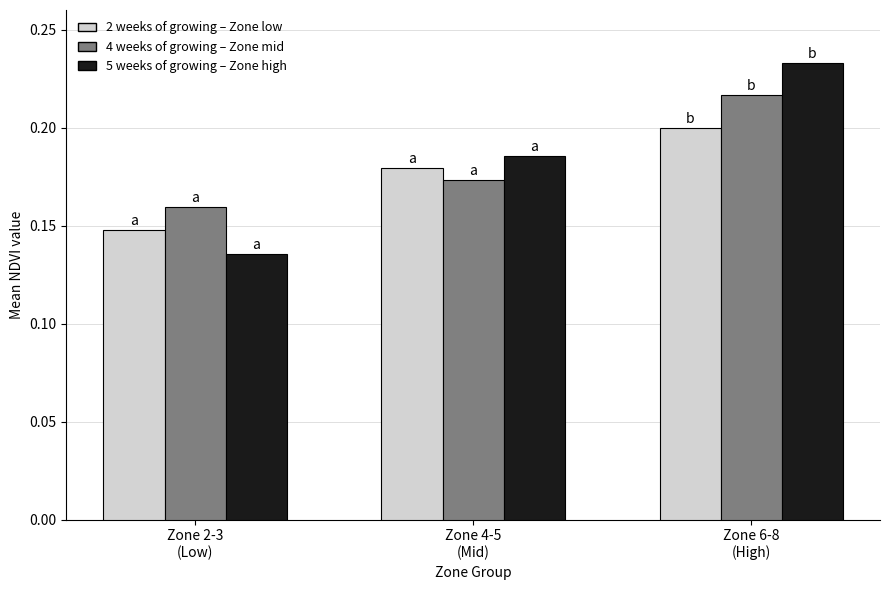

How many bars are there in each group?

3